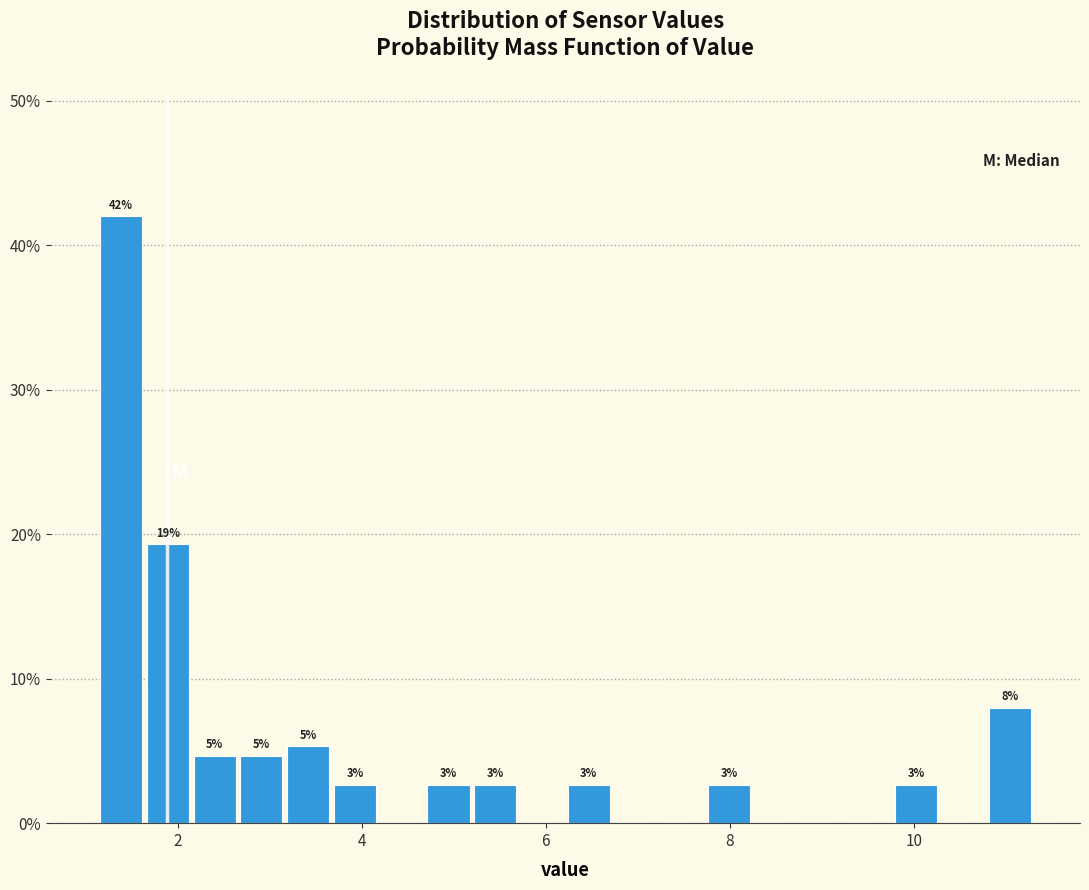

Around what value on the x-axis is the tallest bar? Give the approximate position of its centre, as read against the axis.

1.4